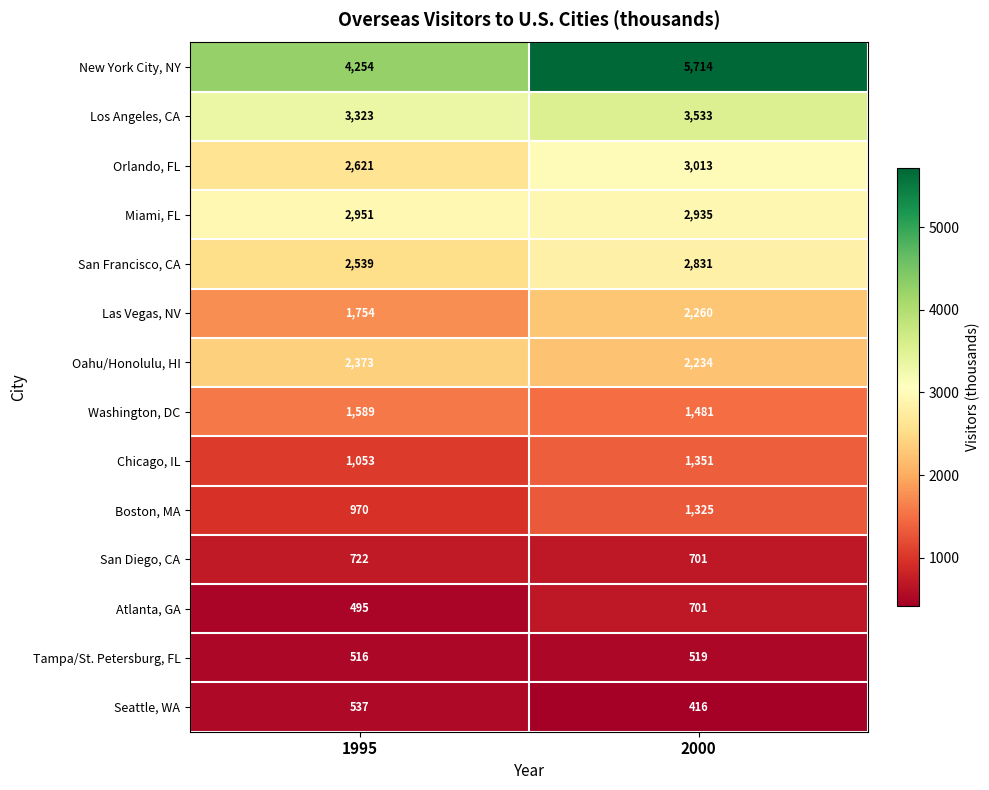

At 1995, list the series in order from smallest to largest.

Atlanta, GA, Tampa/St. Petersburg, FL, Seattle, WA, San Diego, CA, Boston, MA, Chicago, IL, Washington, DC, Las Vegas, NV, Oahu/Honolulu, HI, San Francisco, CA, Orlando, FL, Miami, FL, Los Angeles, CA, New York City, NY